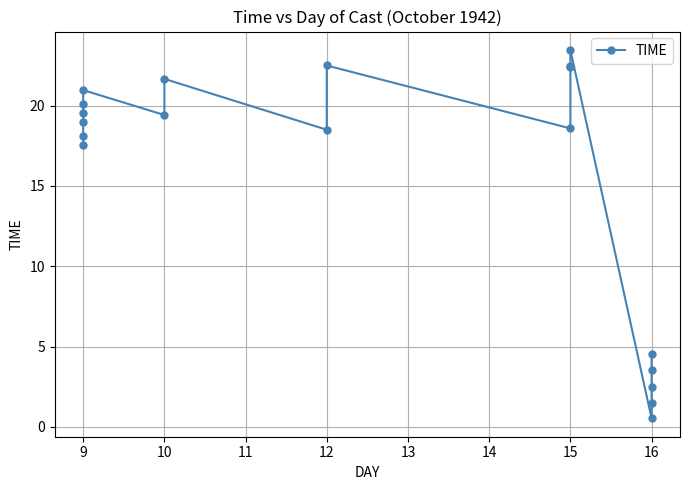

Where does the data first go above 18?

9